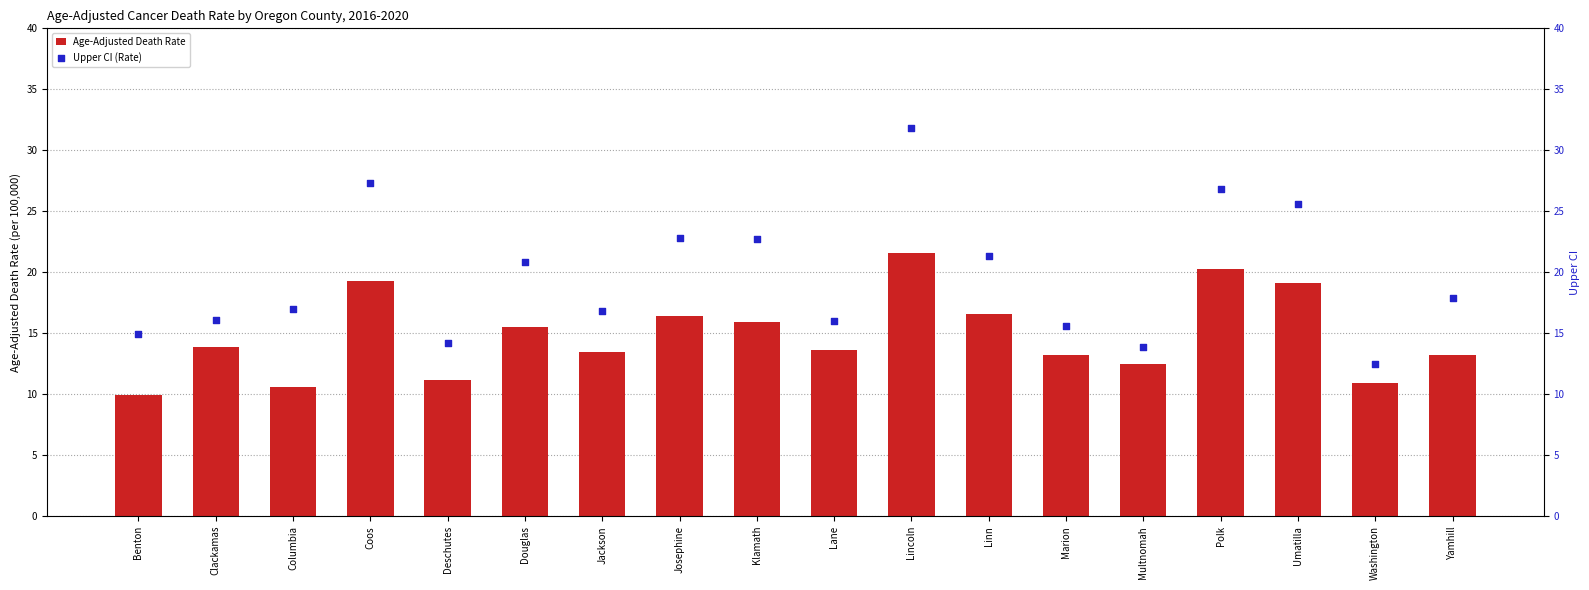

What are all the series names shown in the legend?

Age-Adjusted Death Rate, Upper CI (Rate)